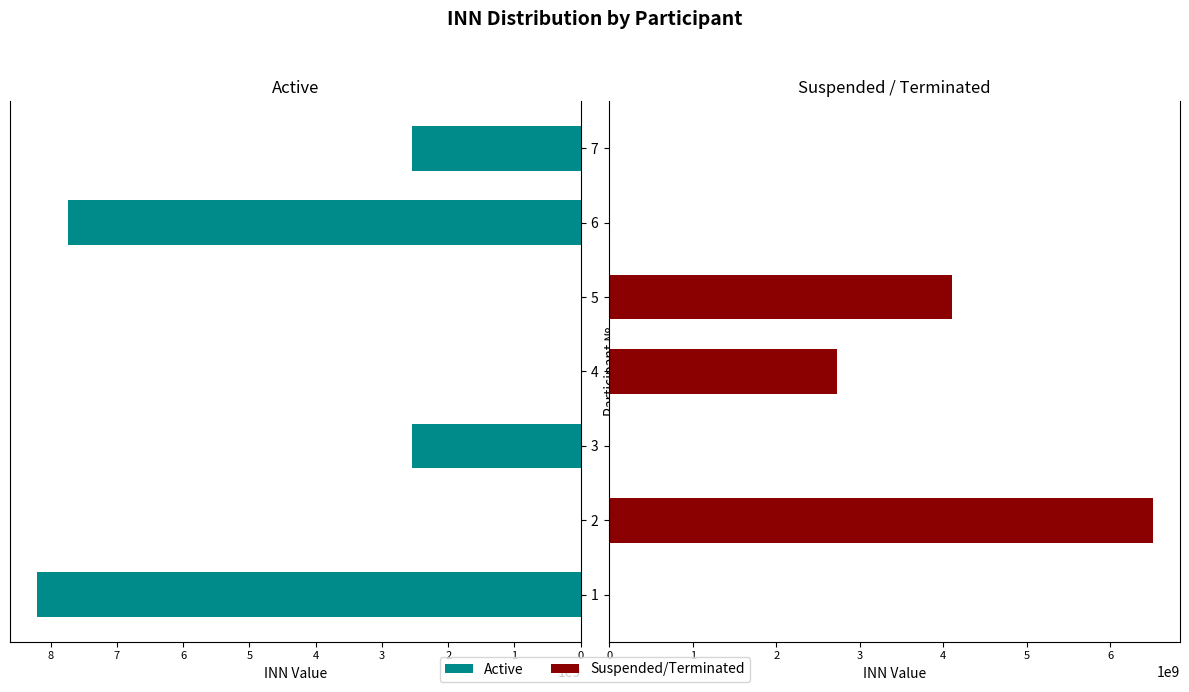

How many data points in Suspended are above 0?

3